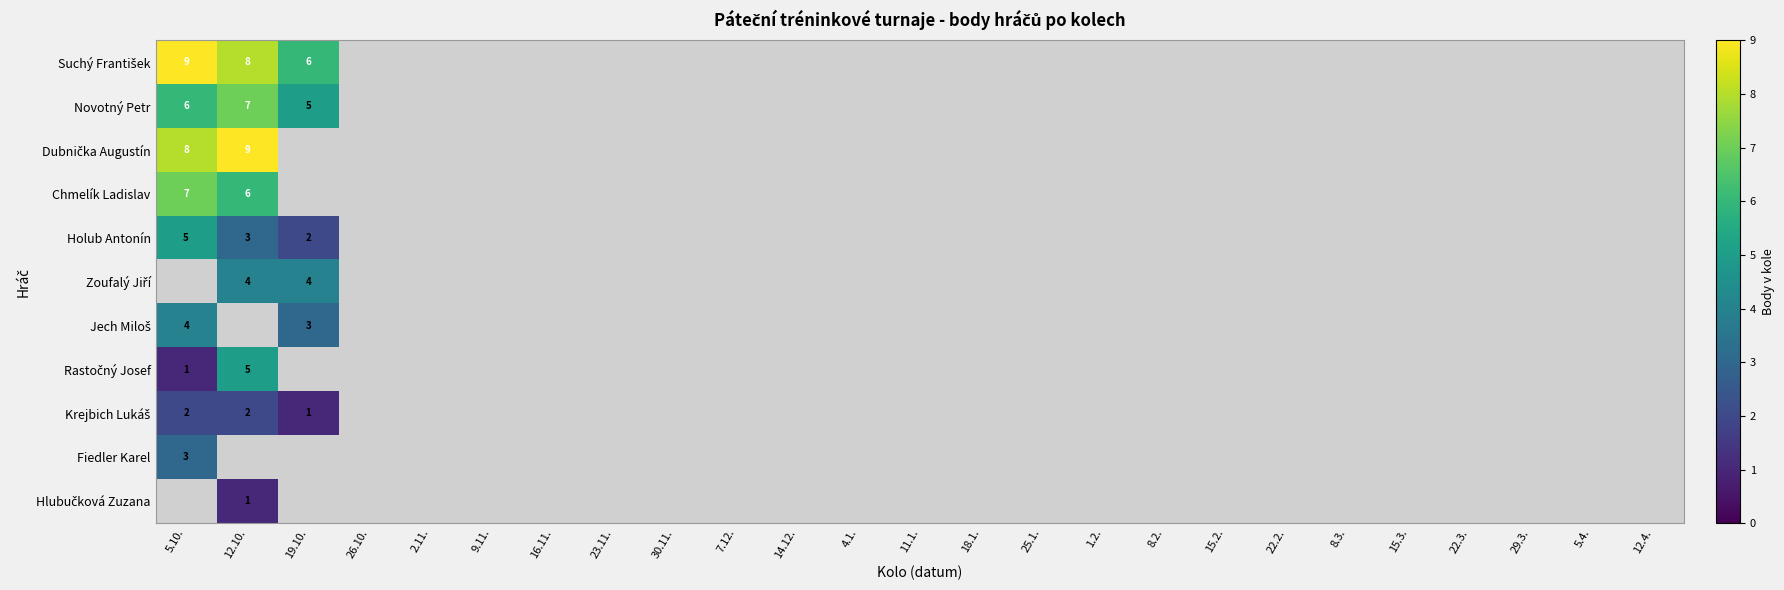

What is the smallest value displayed?

1.0